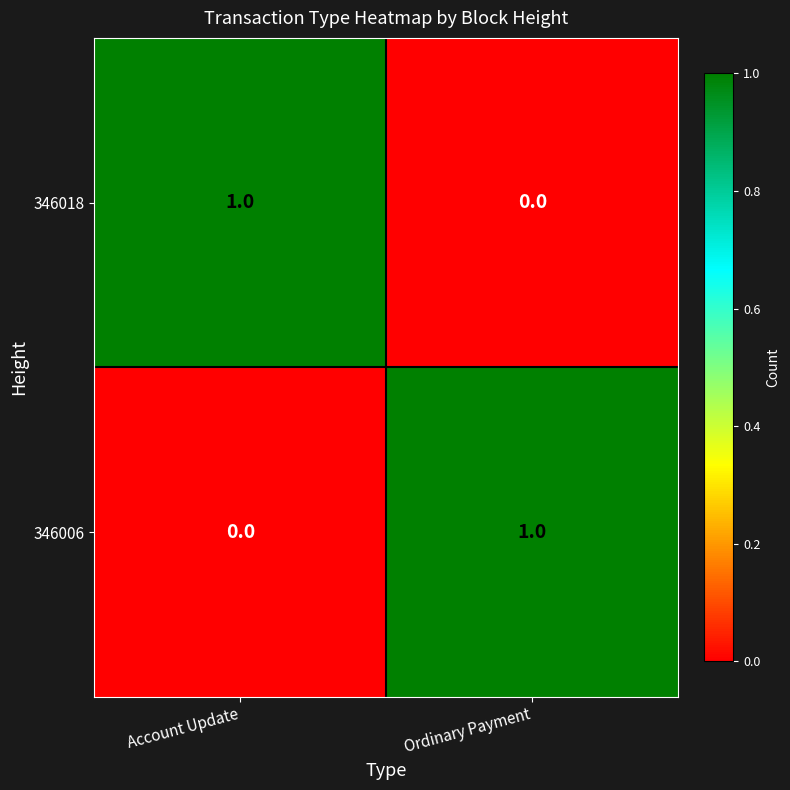

At how many categories does at least one series exceed 0?

2